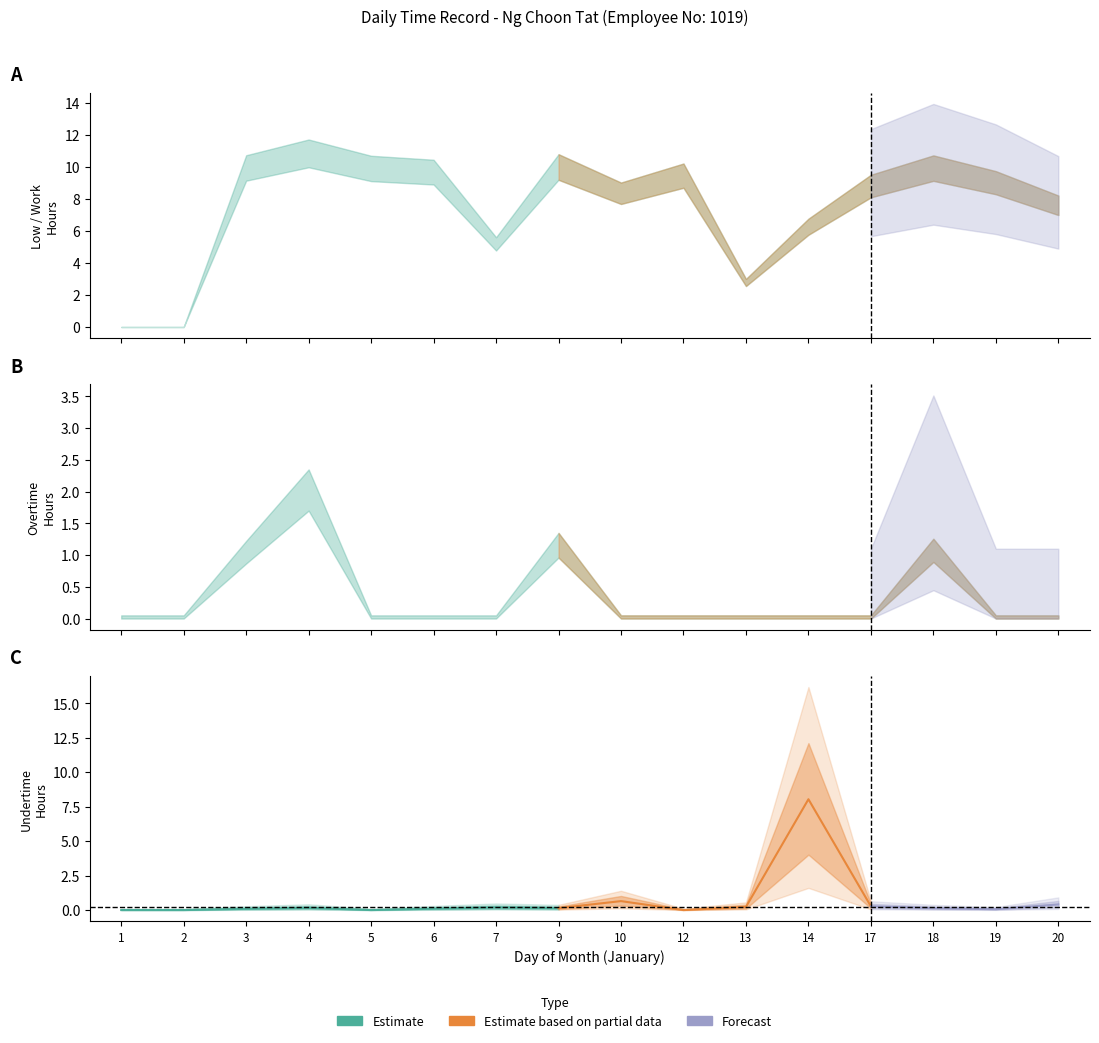

Reading left to right, extract all data points from this chart.

1=0.0	2=0.0	3=9.9	4=10.8	5=9.9	6=9.7	7=5.2	9=10.0	10=8.3	12=9.4	13=2.8	14=6.3	17=8.8	18=9.9	19=9.0	20=7.6